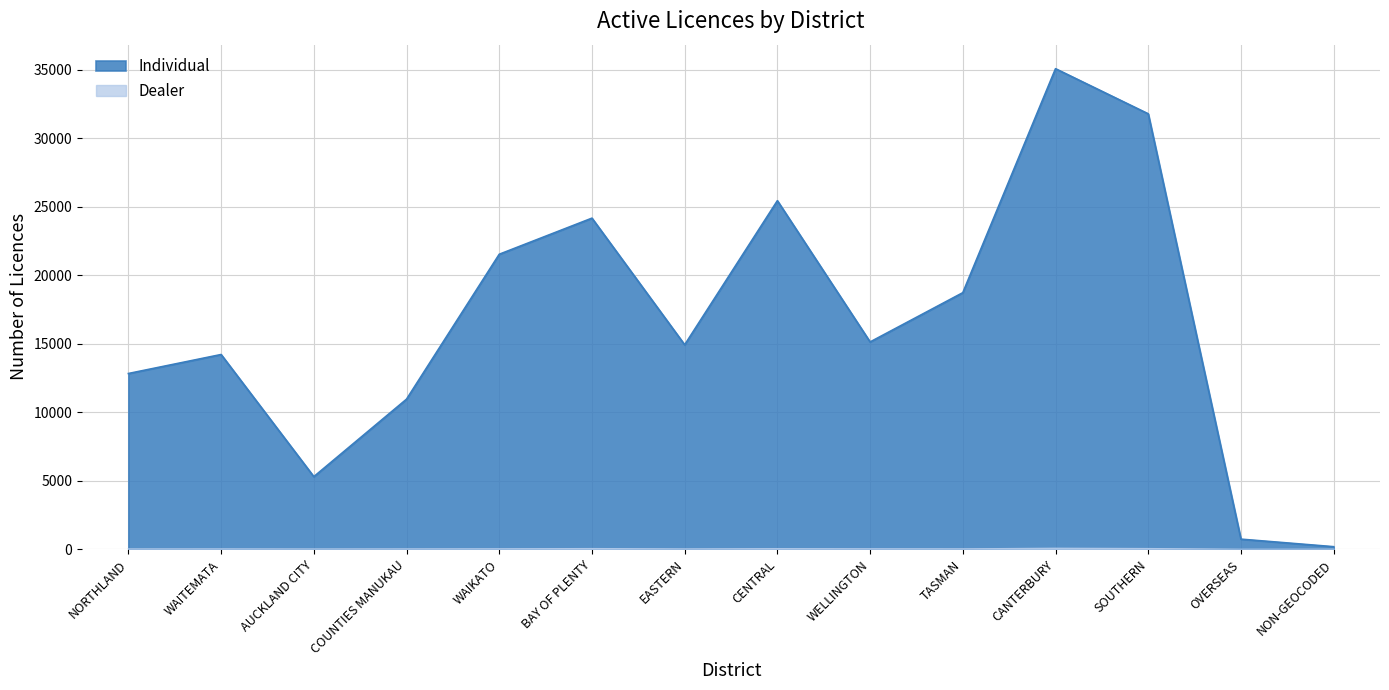

Rank the series by their maximum value, from lowest to highest.

Dealer, Individual